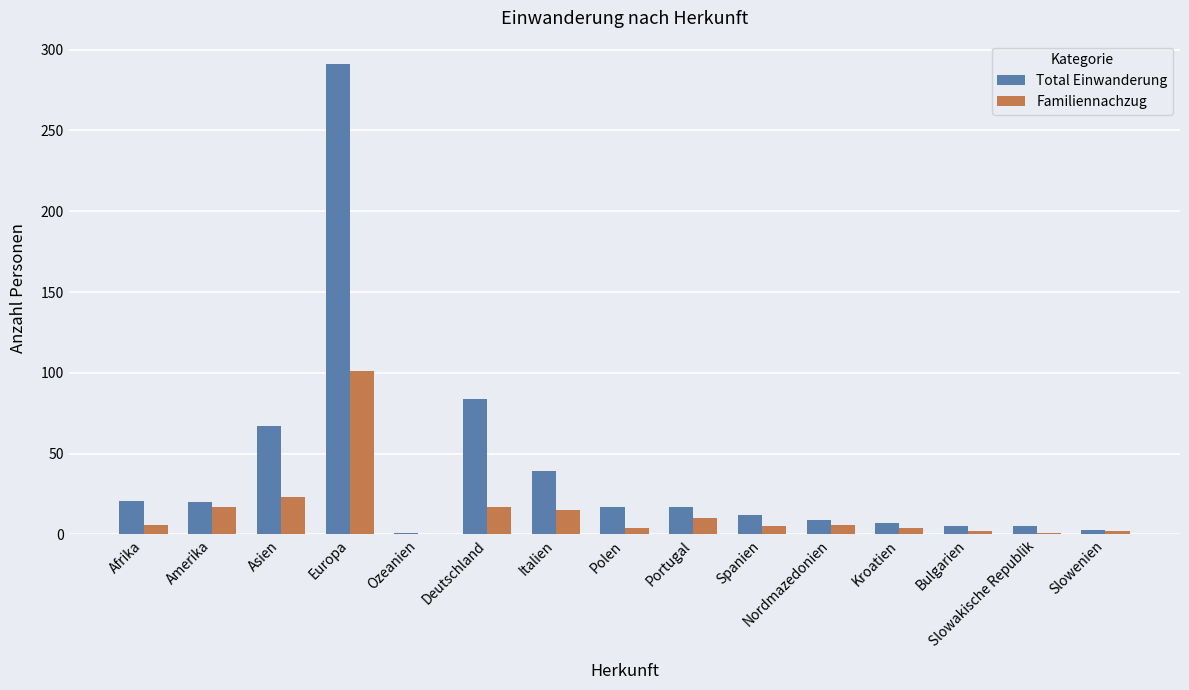

What is the maximum value shown in the chart?

291